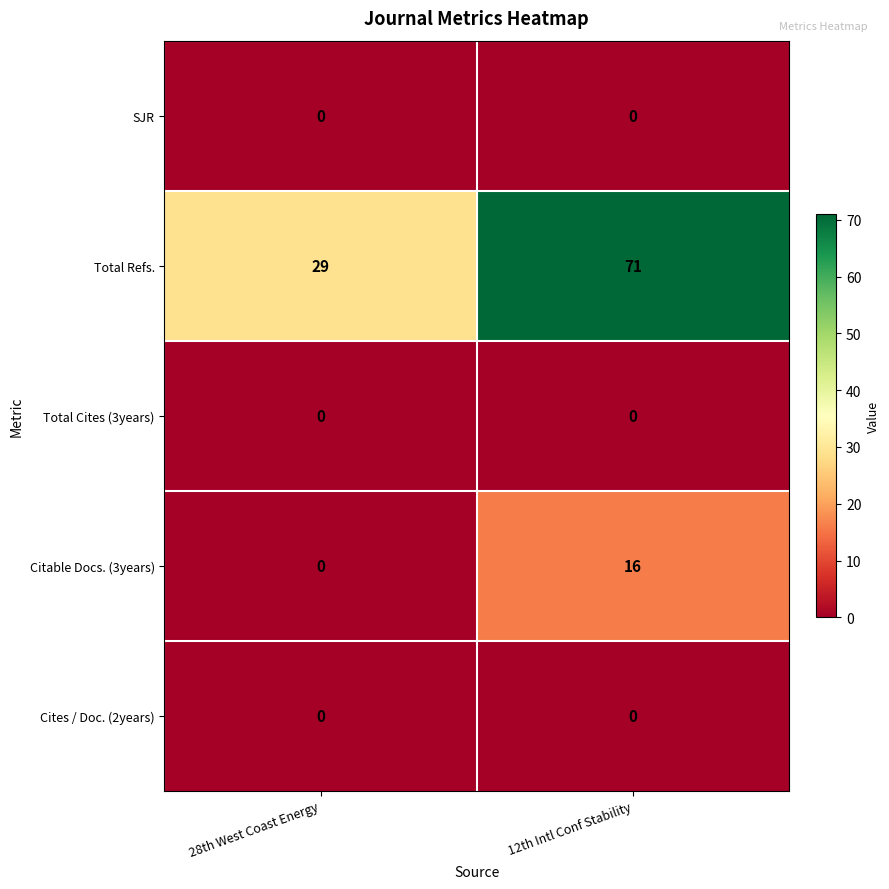

Reading right to left, transcribe all the data shown in this chart.

SJR: 0	0
Total Refs.: 71	29
Total Cites (3years): 0	0
Citable Docs. (3years): 16	0
Cites / Doc. (2years): 0	0